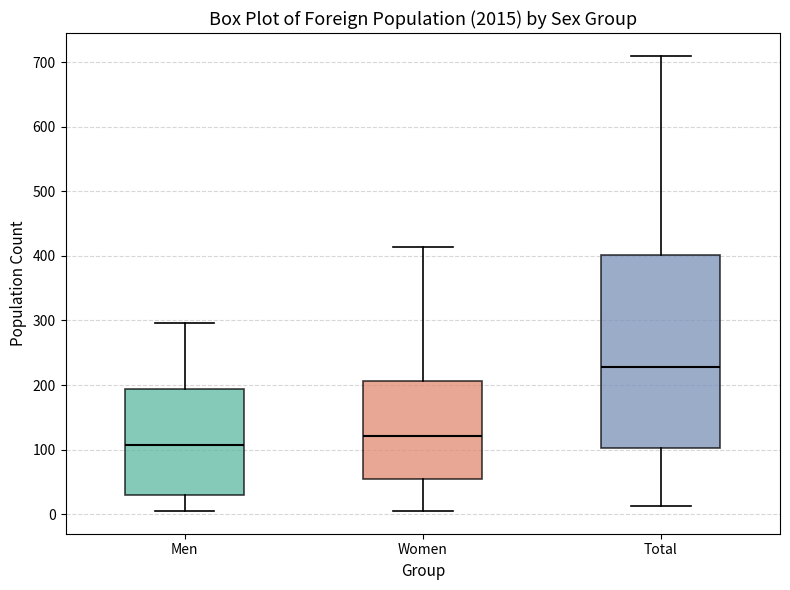

Reading left to right, read every box against the y-axis: the position of its median line, the range the box covers, and the ends of its whiskers. The values are not printed on the chart, so give them approximately, as read against the axis.

Men: median 110, box 30 to 190, whiskers 10 to 300
Women: median 120, box 60 to 210, whiskers 10 to 410
Total: median 230, box 100 to 400, whiskers 10 to 710